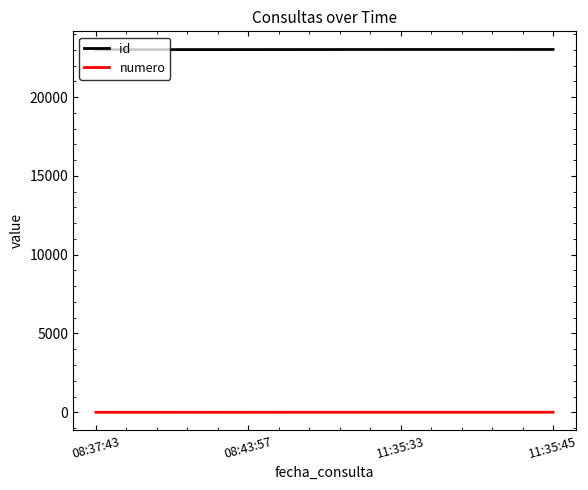

True or false: numero and id intersect in this chart.

False